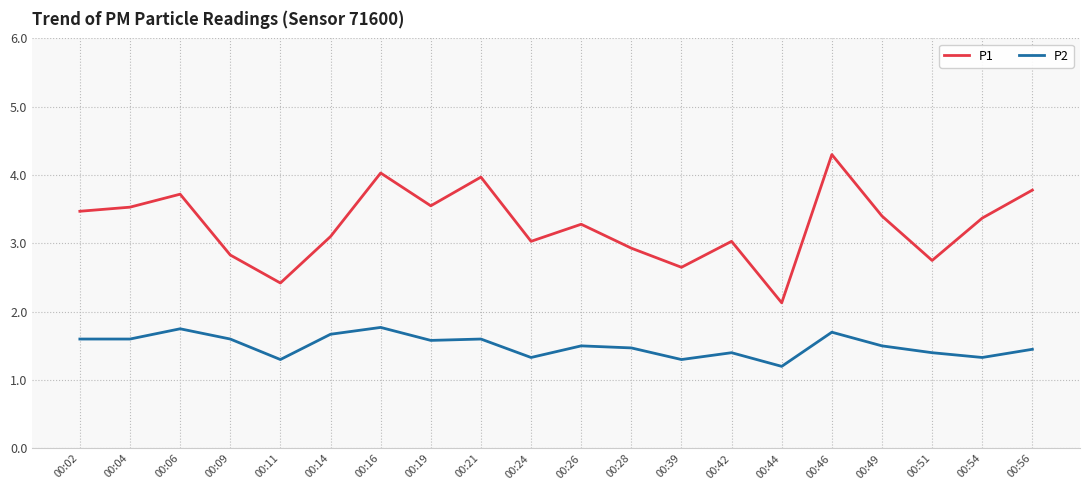

The value of P1 at 00:14 is 4.8. True or false?

False